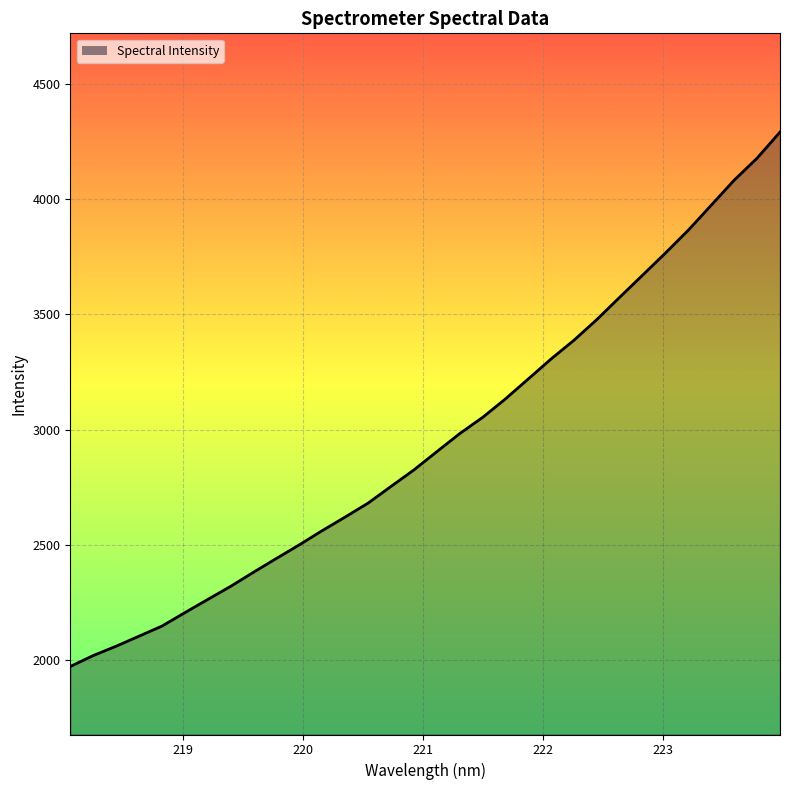

What is the difference between the maximum and minimum values?

2322.5